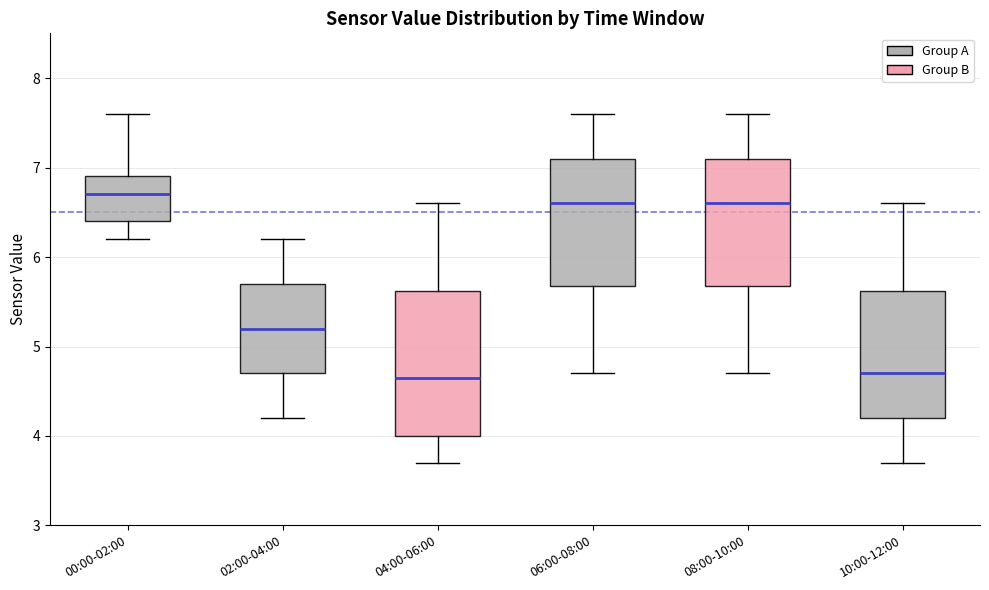

Which box is the tallest, from its lower edge to its upper edge?

04:00-06:00